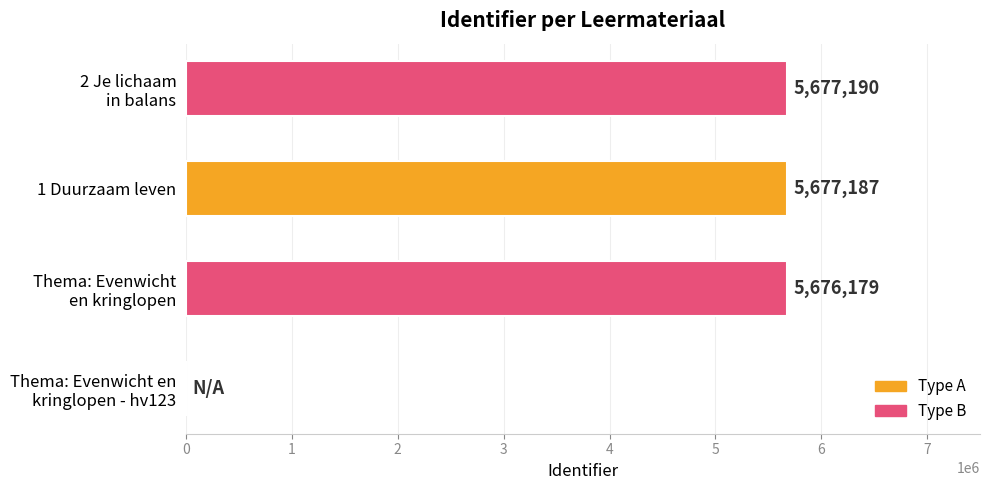

Which label corresponds to the largest value in the chart?

2 Je lichaam
in balans